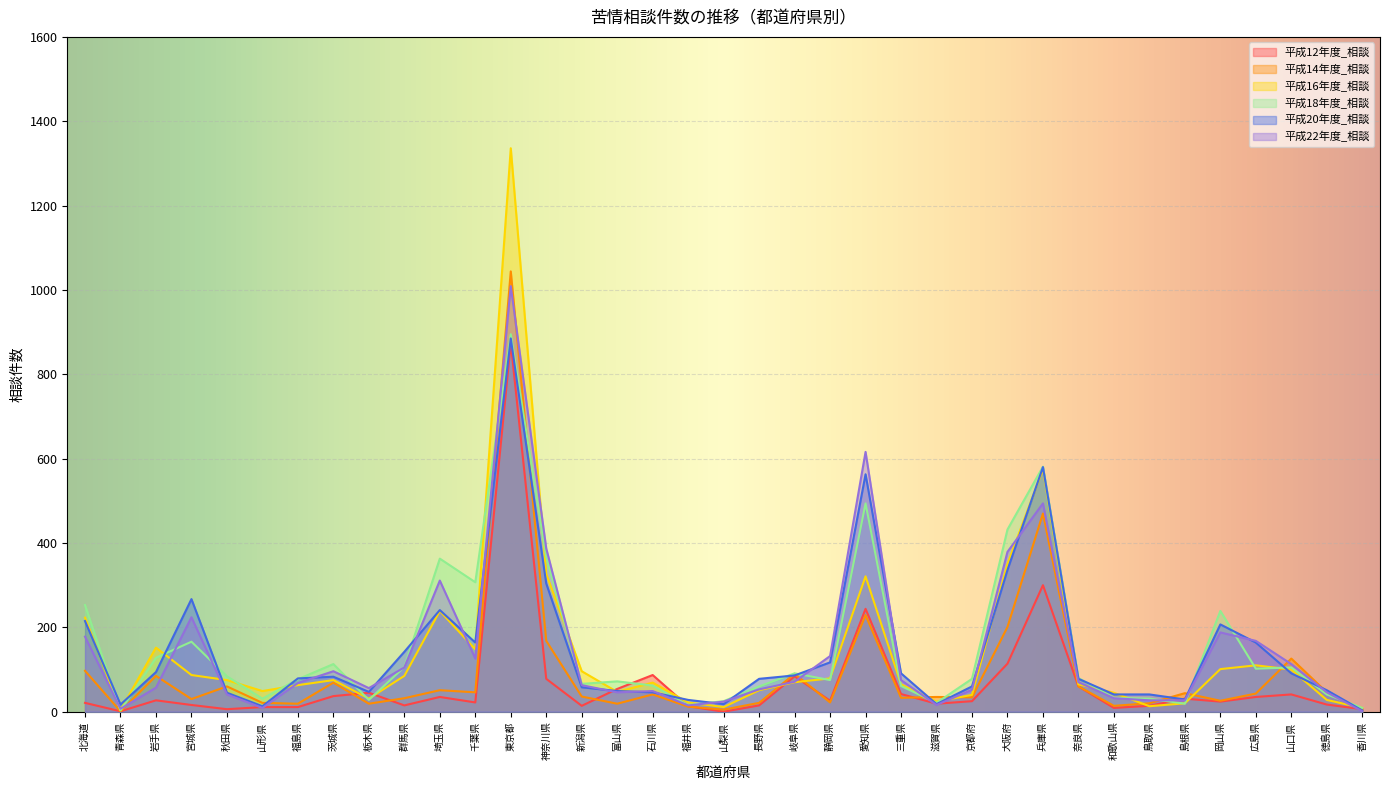

What is the sum of the 平成12年度_相談 values at 山形県 and 茨城県?

48